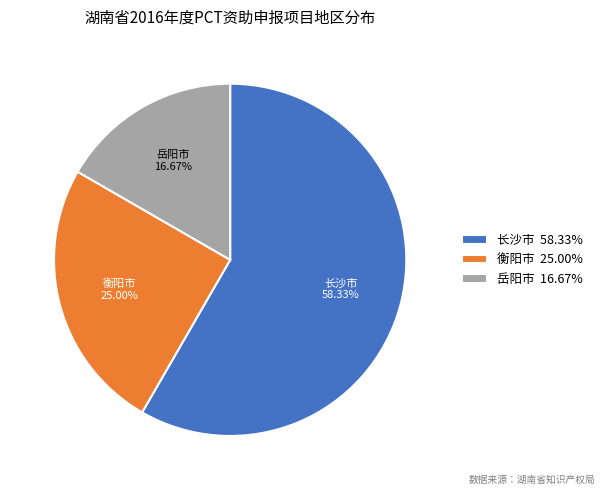

To the nearest percent, what is the average slice percentage?

33%